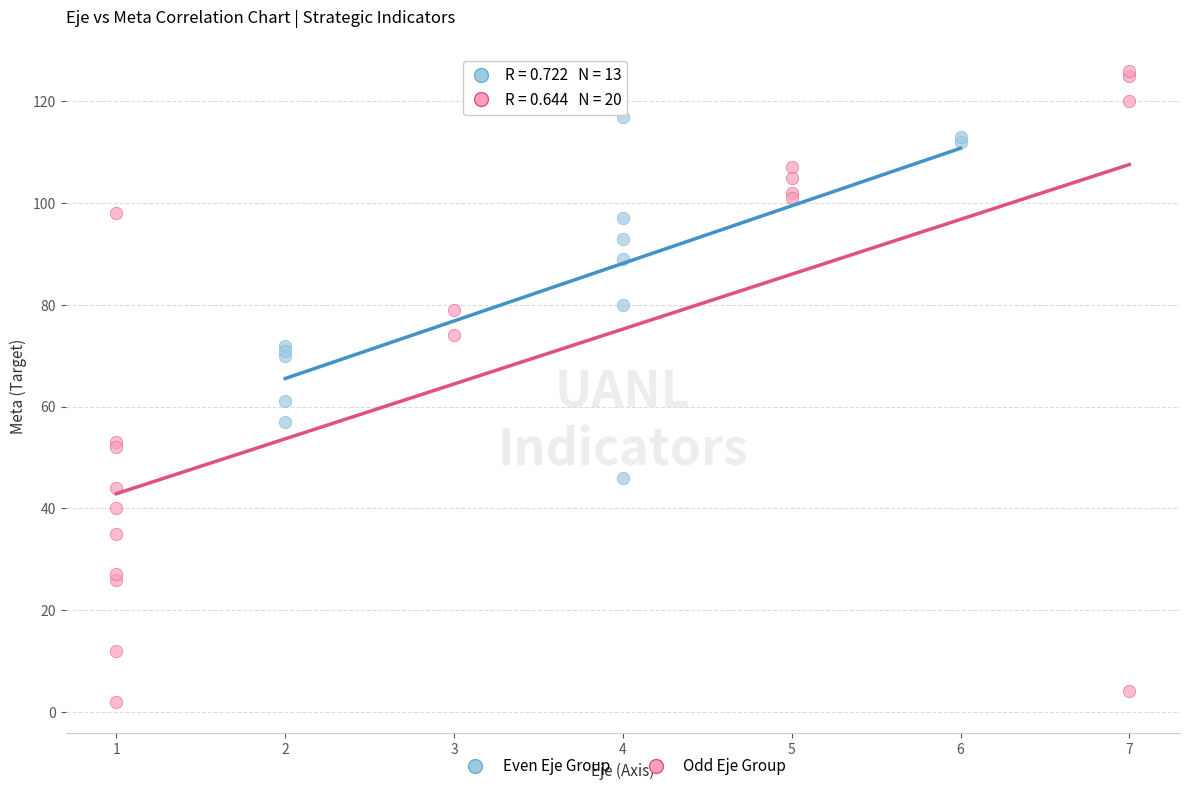

Which series reaches the minimum Y coordinate?

Odd Eje Group